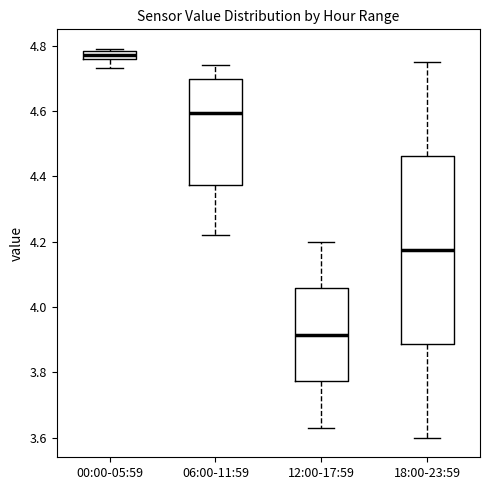

Which box's median line is the lowest?

12:00-17:59